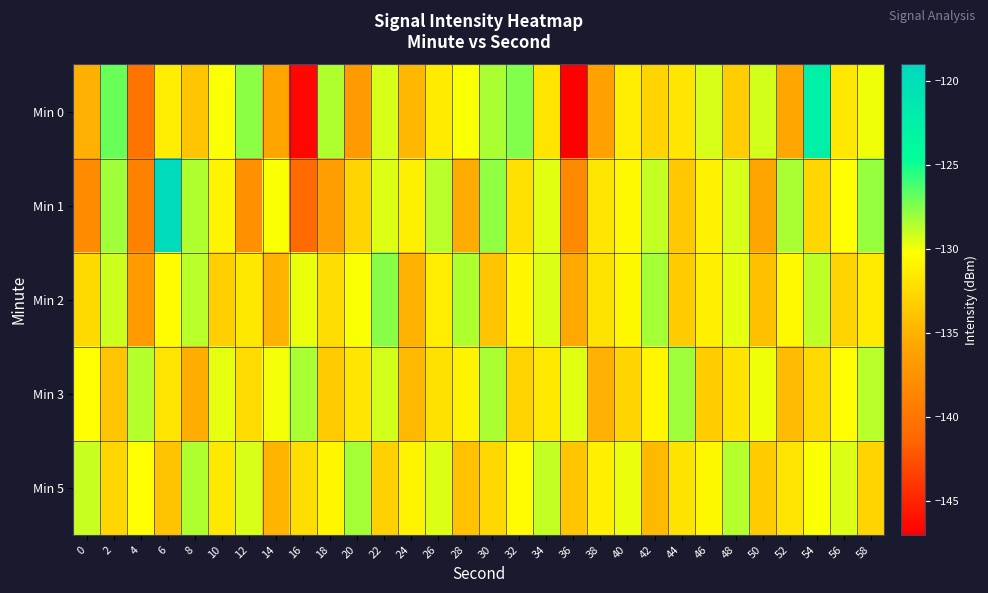

Rank the series at 56 from lowest to highest value.

Min 2, Min 0, Min 3, Min 1, Min 5